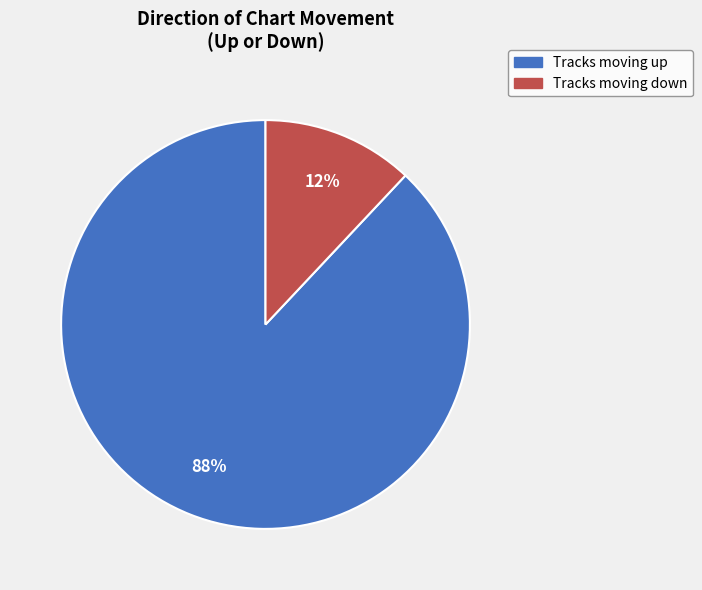

Does any single category account for the majority?

Yes